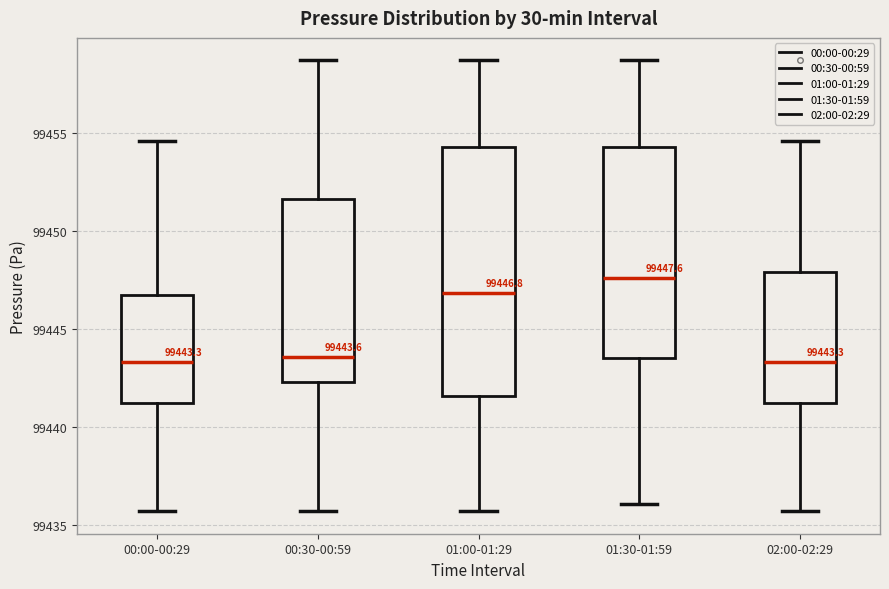

Which box is the tallest, from its lower edge to its upper edge?

01:00-01:29